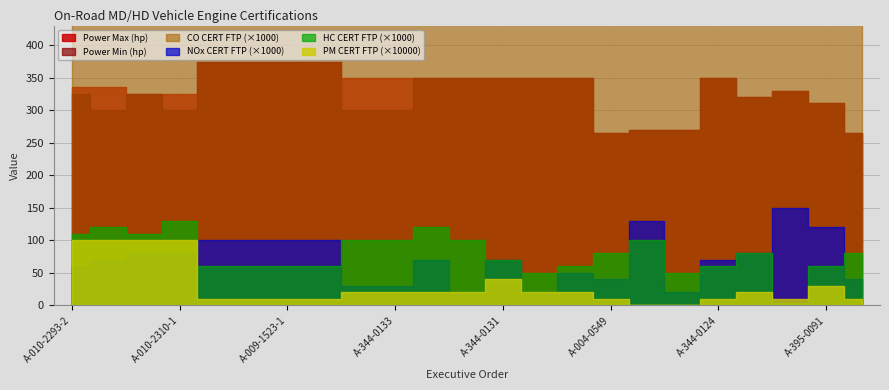

At how many categories does at least one series exceed 126?

23